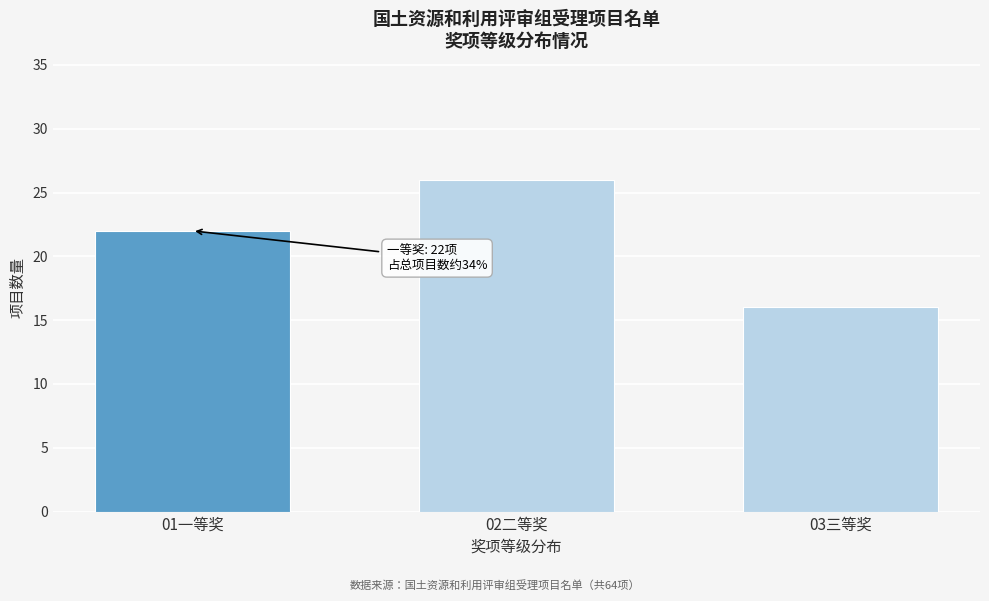

Reading left to right, extract all data points from this chart.

01一等奖=22	02二等奖=26	03三等奖=16